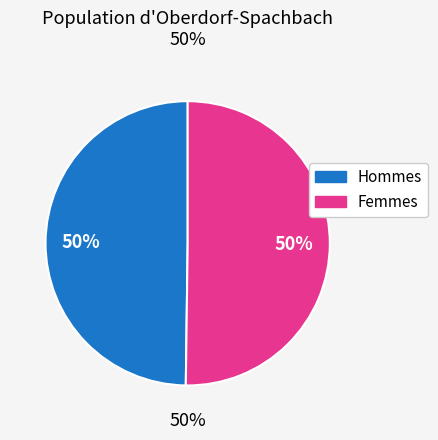

Which has a higher value, 6128.5 or 6129.75?

6129.75